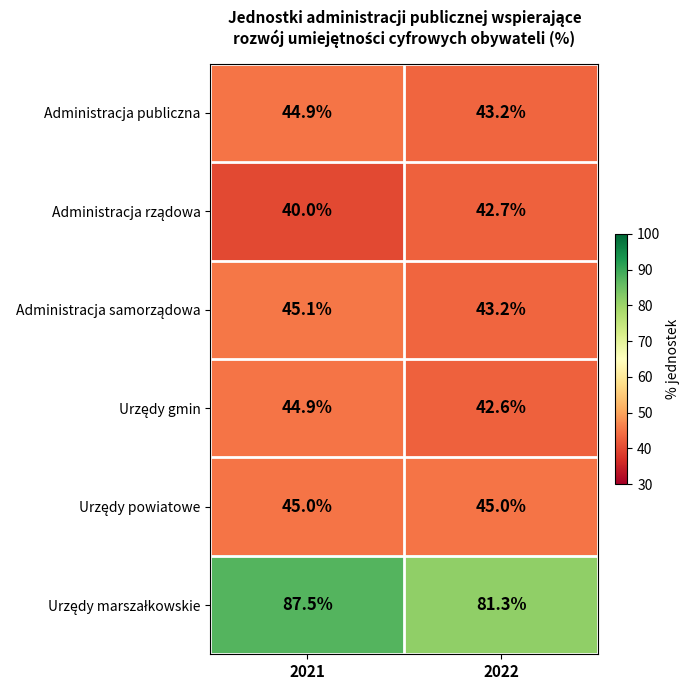

Which label corresponds to the smallest value in the chart?

2021